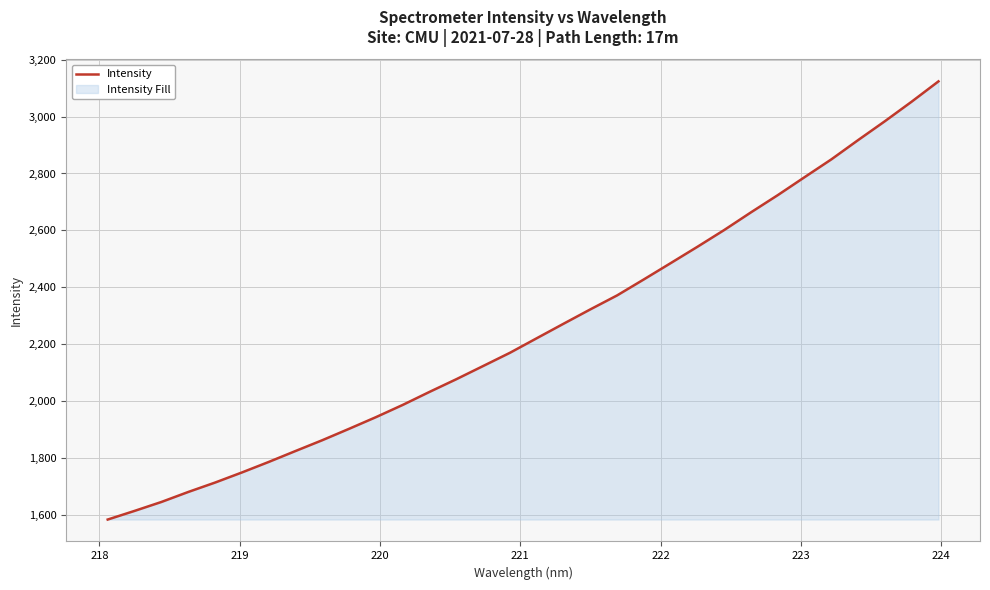

What is the minimum value shown in the chart?

1583.8